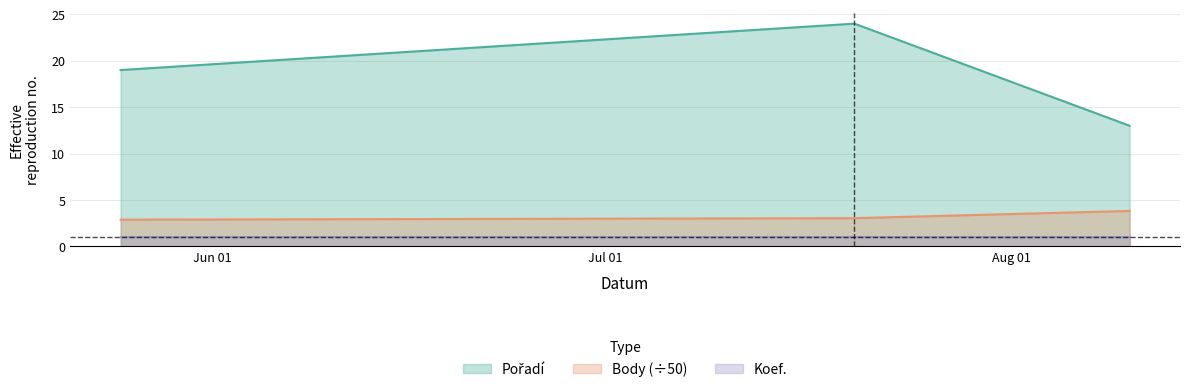

What is the difference between the maximum and second lowest values in the Body (÷50) series?

0.8